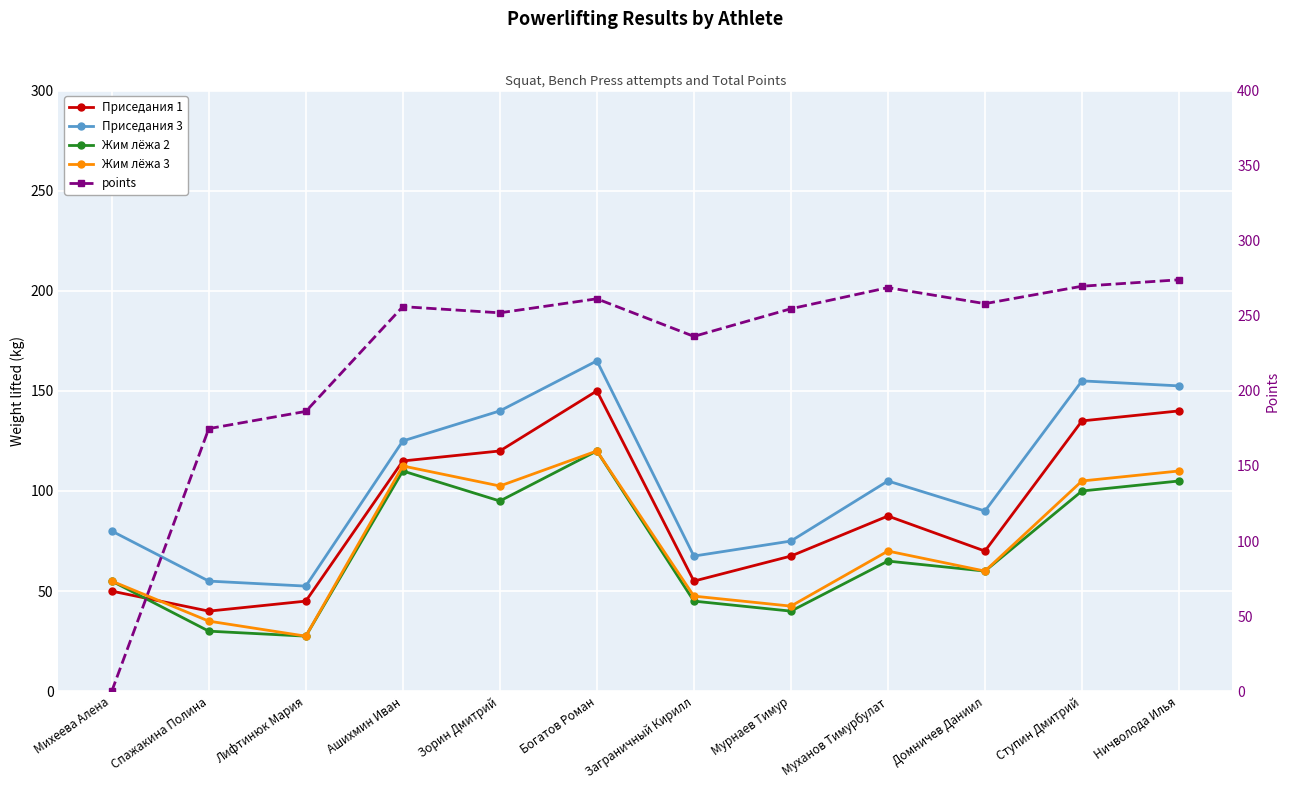

What is the average value of the points series?

224.3